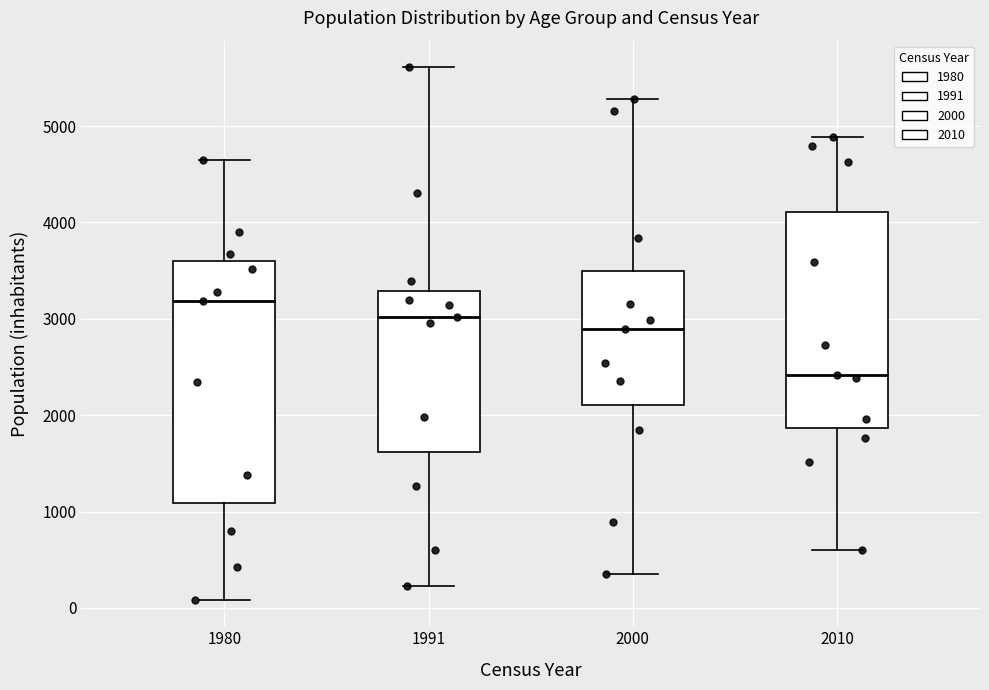

Reading left to right, read every box against the y-axis: the position of its median line, the range the box covers, and the ends of its whiskers. The values are not printed on the chart, so give them approximately, as read against the axis.

1980: median 3200, box 1100 to 3600, whiskers 100 to 4600
1991: median 3000, box 1600 to 3300, whiskers 200 to 5600
2000: median 2900, box 2100 to 3500, whiskers 300 to 5300
2010: median 2400, box 1900 to 4100, whiskers 600 to 4900